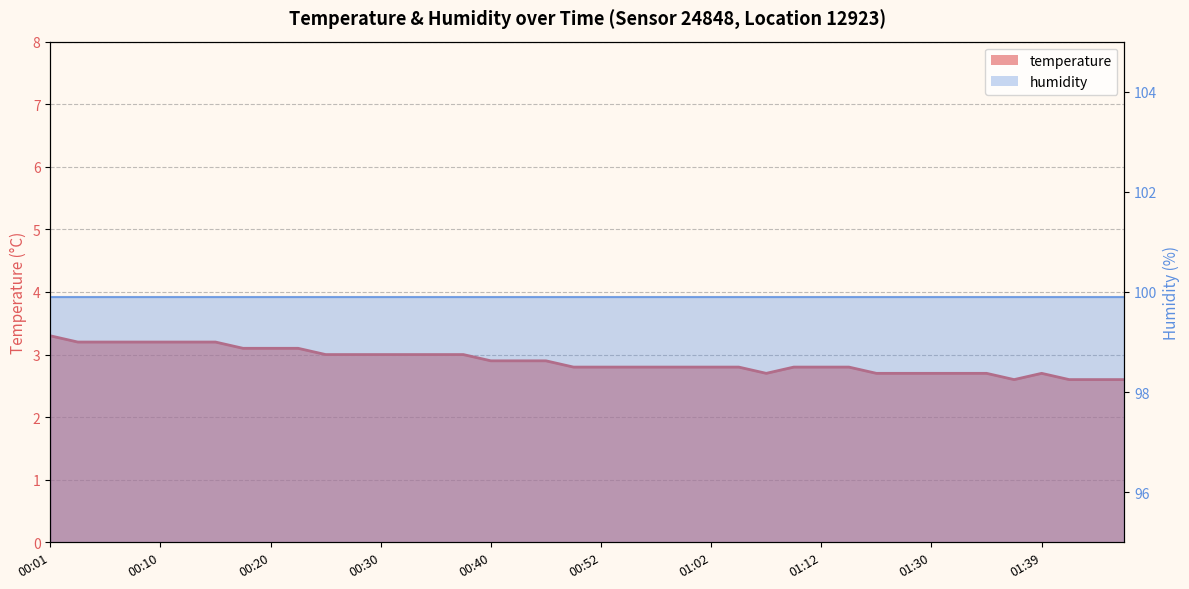

Is it true that the value at 00:01 is 5.6?

False